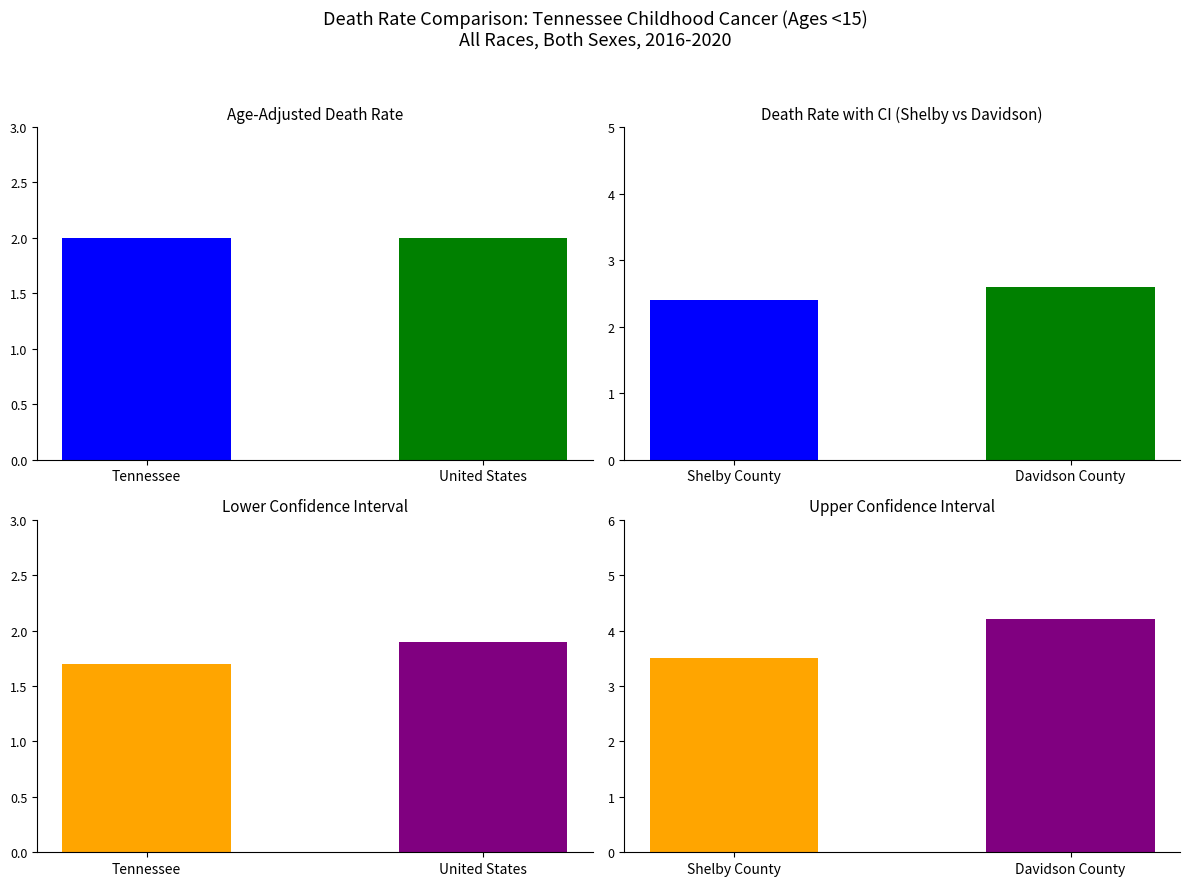

At which label is Age-Adjusted Death Rate closest to 2?

Tennessee